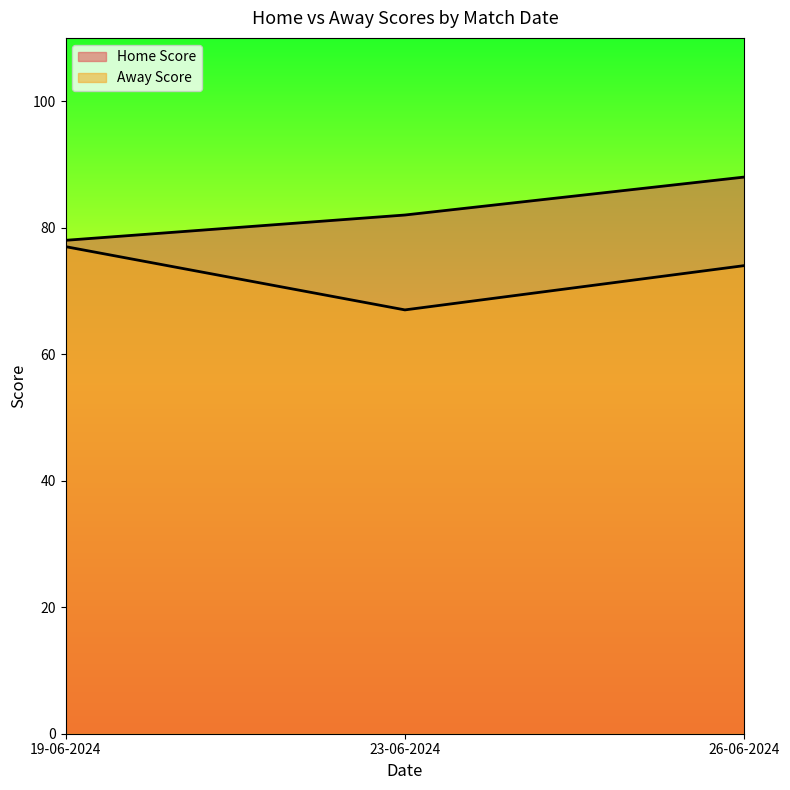

What is the average value of the Away Score series?

73